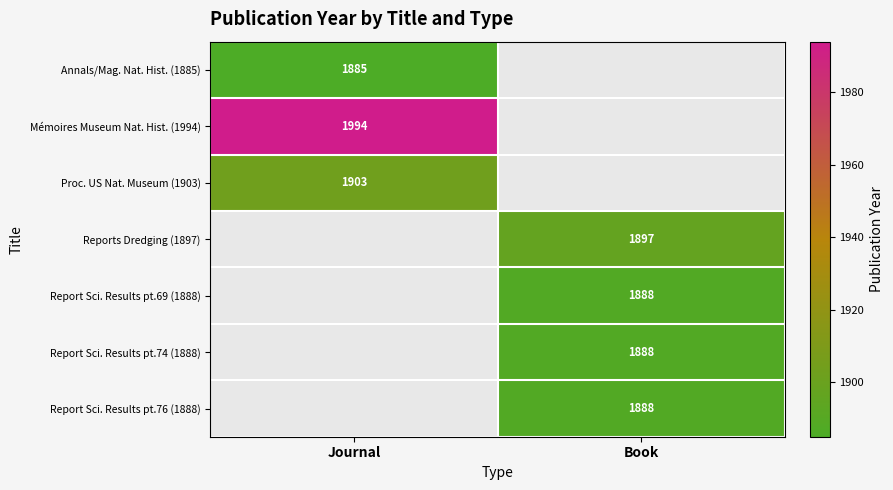

The Report Sci. Results pt.74 (1888) series shows 1262 at Book. True or false?

False